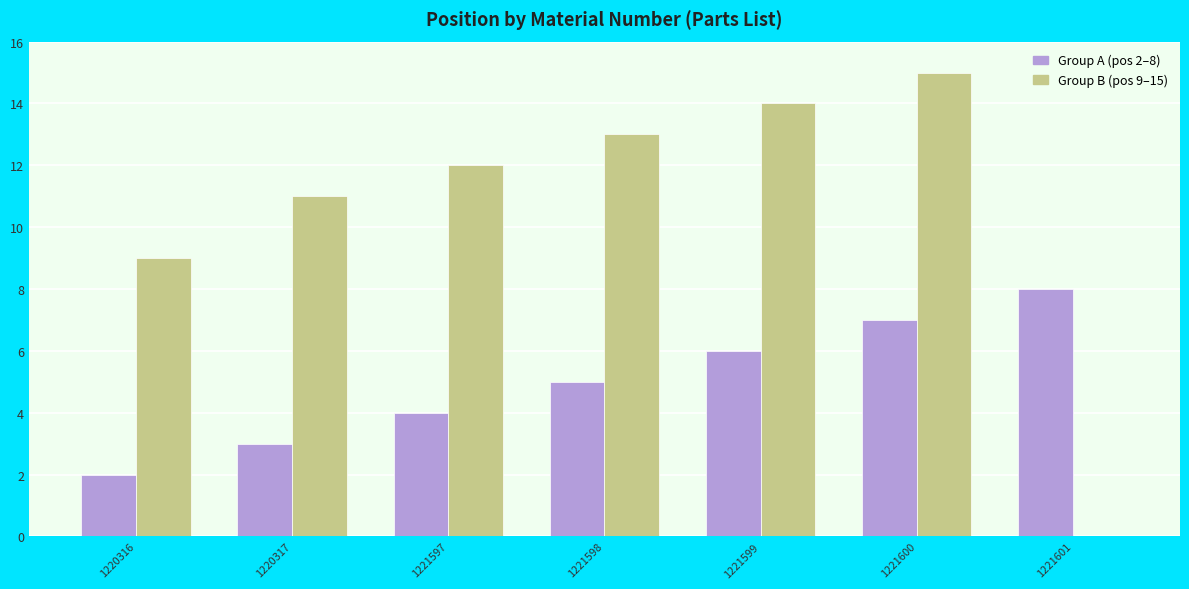

What is the approximate value of Group A (pos 2–8) at 1221601?

8